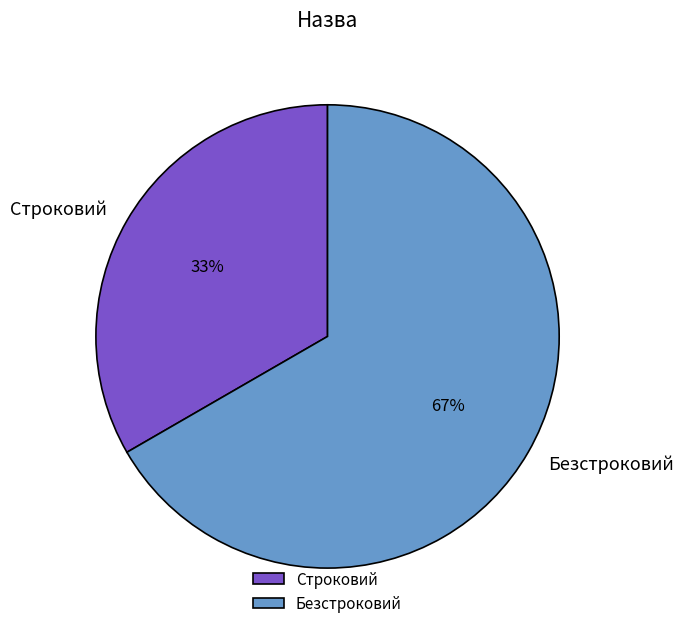

Count the number of slices in the pie.

2